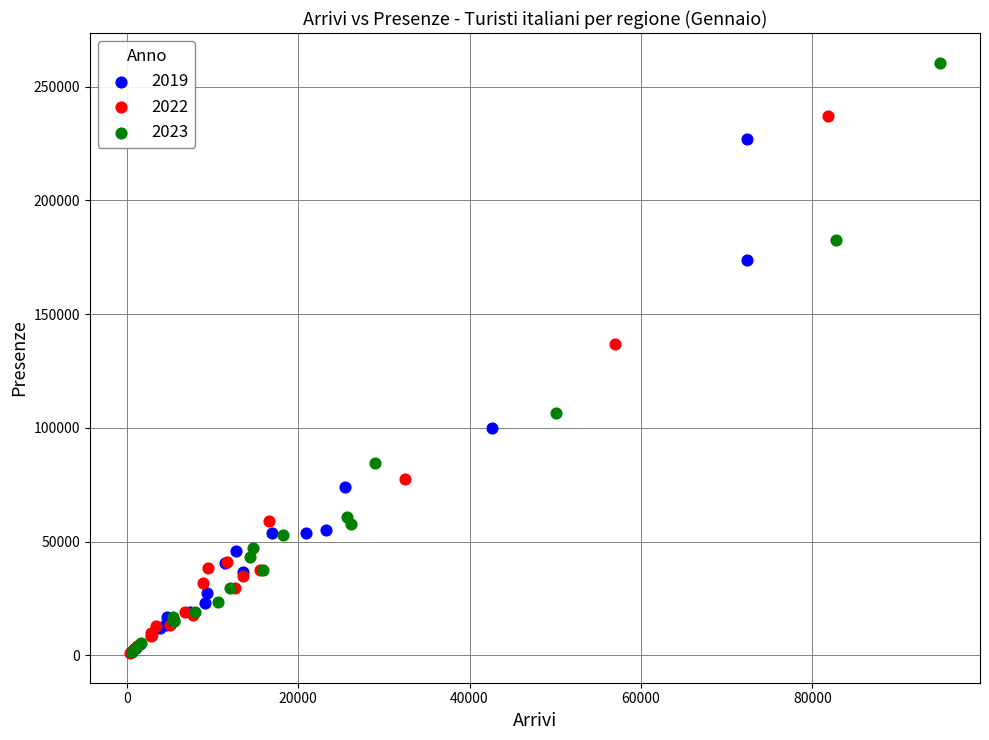

What are all the series names shown in the legend?

2019, 2022, 2023